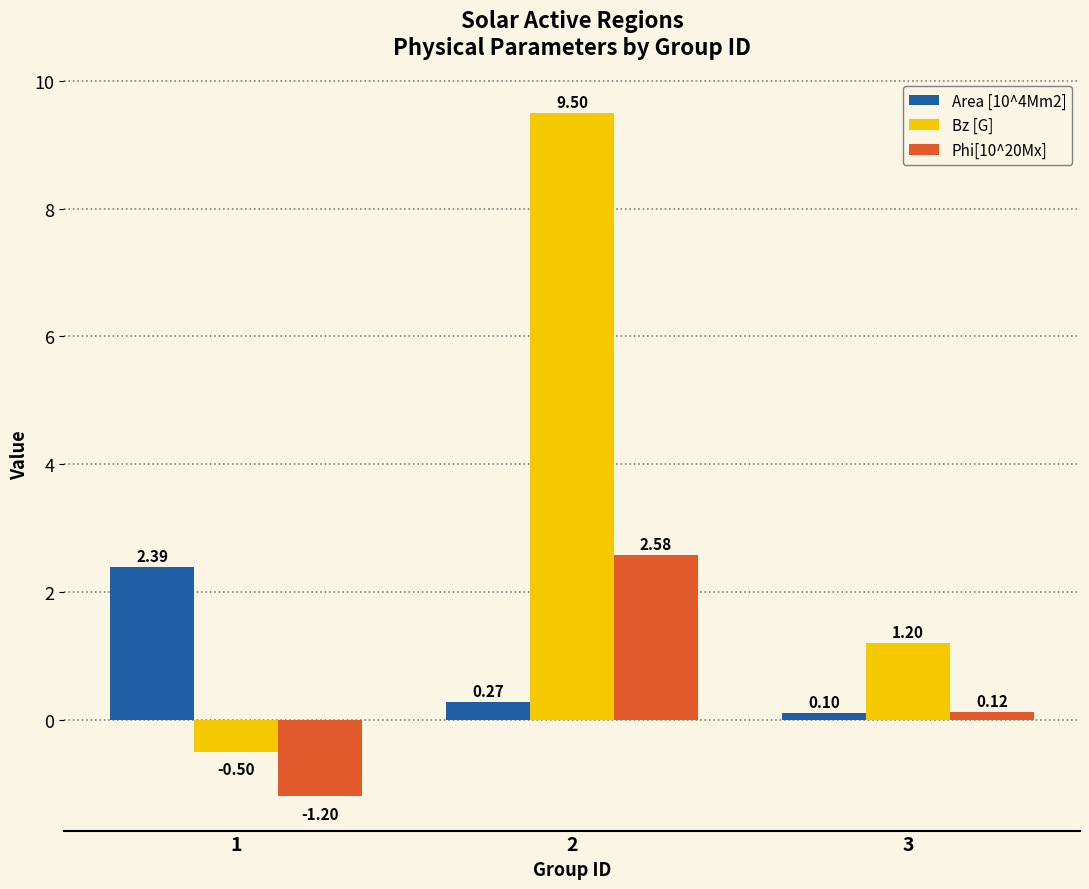

At 1, list the series in order from largest to smallest.

Area [10^4Mm2], Bz [G], Phi[10^20Mx]